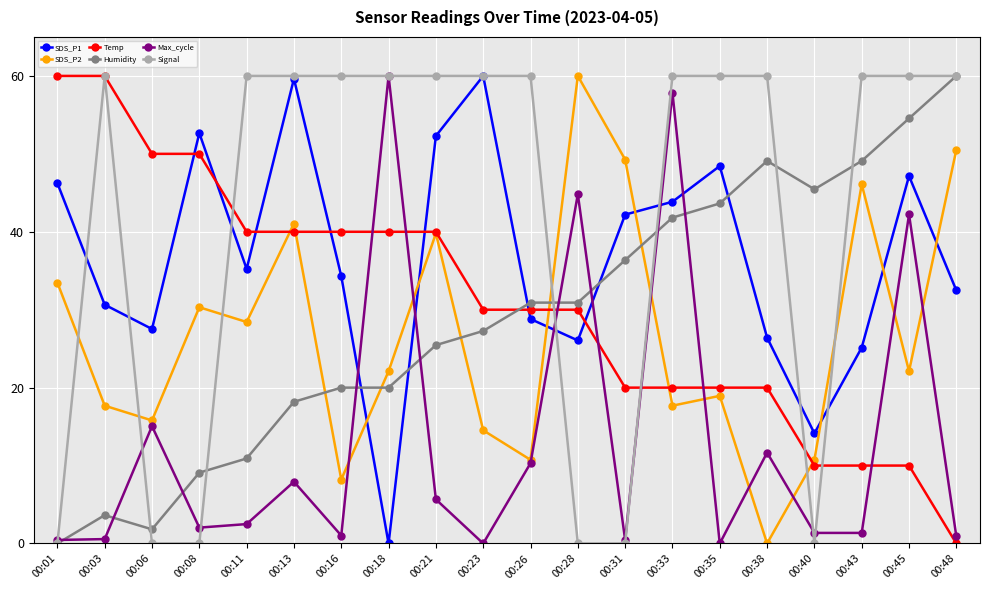

What are all the series names shown in the legend?

SDS_P1, SDS_P2, Temp, Humidity, Max_cycle, Signal